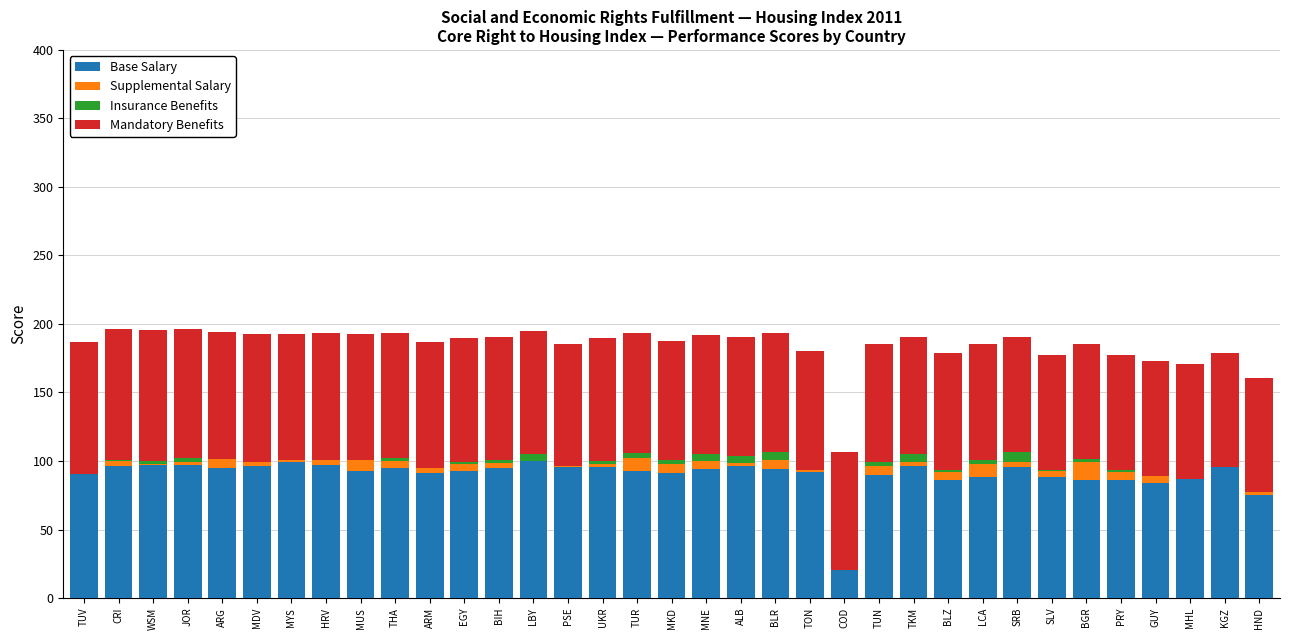

What is the highest value of the Base Salary series?

99.7